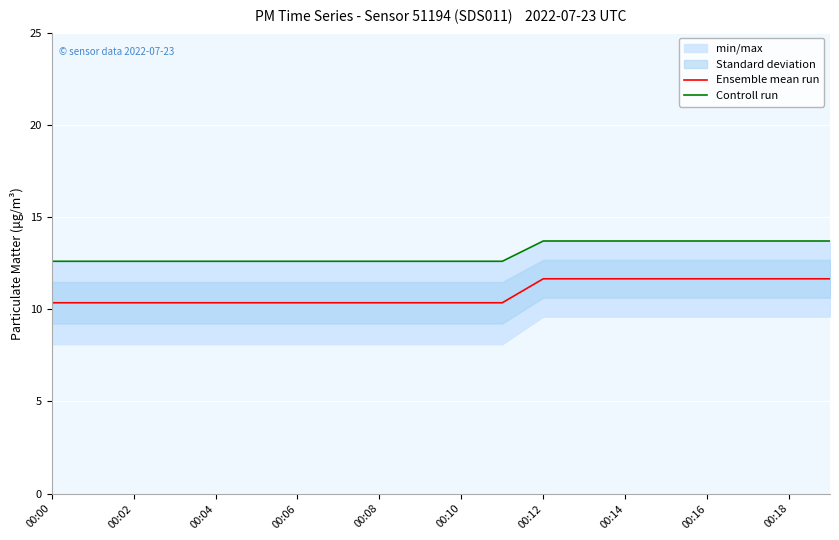

True or false: Ensemble mean run has a value of 10.3 at 00:06.

True